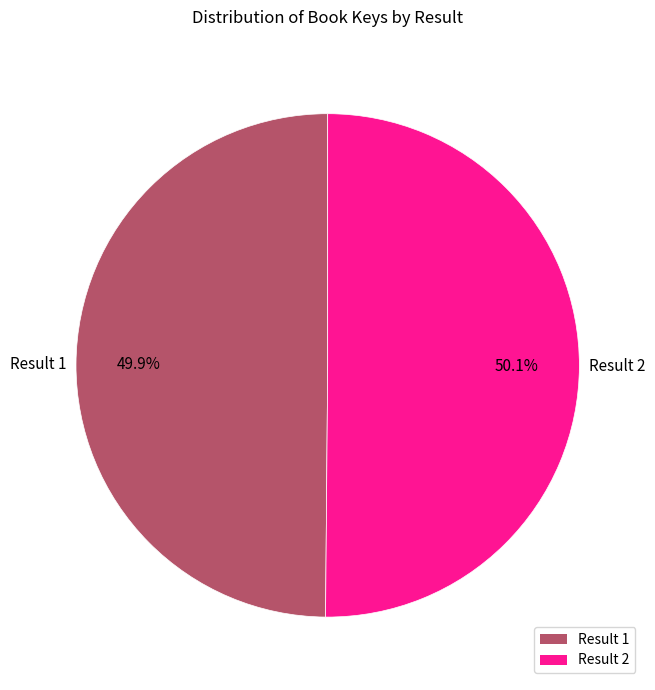

Count the number of slices in the pie.

2